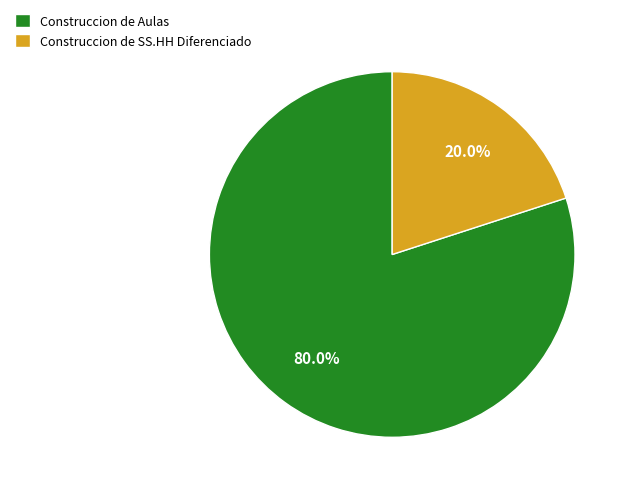

What is the ratio of the value at Construccion de Aulas to the value at Construccion de SS.HH Diferenciado?

4.0